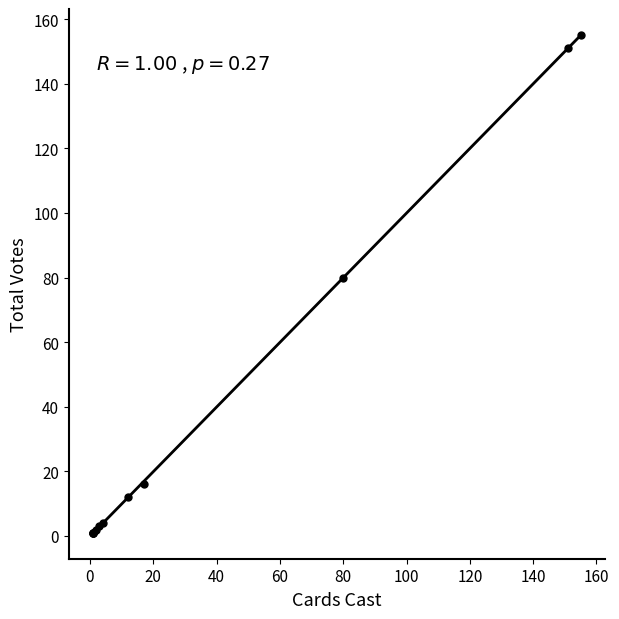

What Y value in the scatter plot is closest to 78?

80